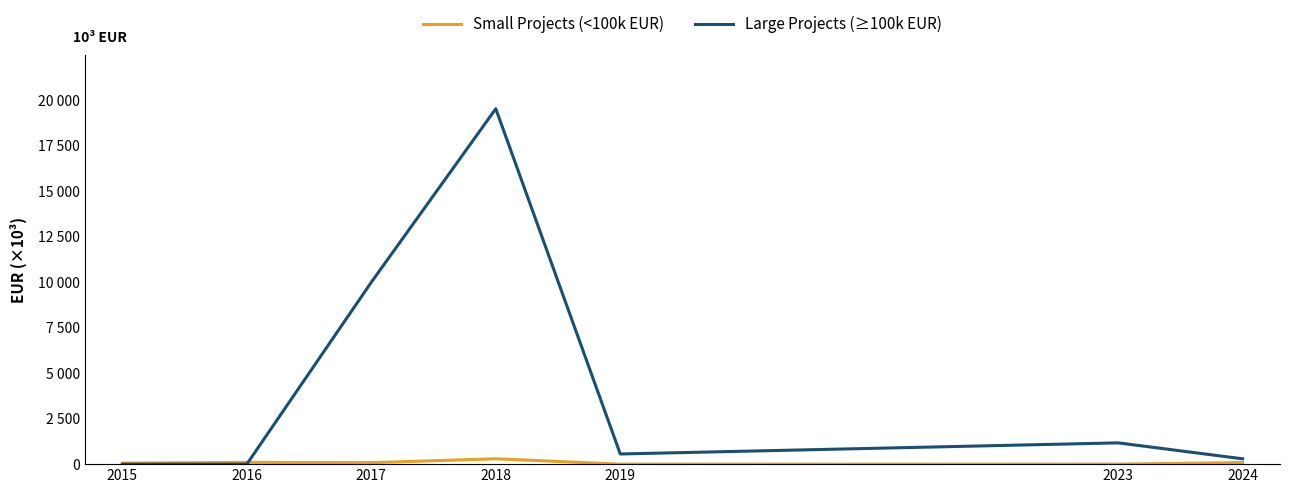

Is the value of Small Projects (<100k EUR) at 2023 greater than the value of Large Projects (≥100k EUR) at 2023?

No